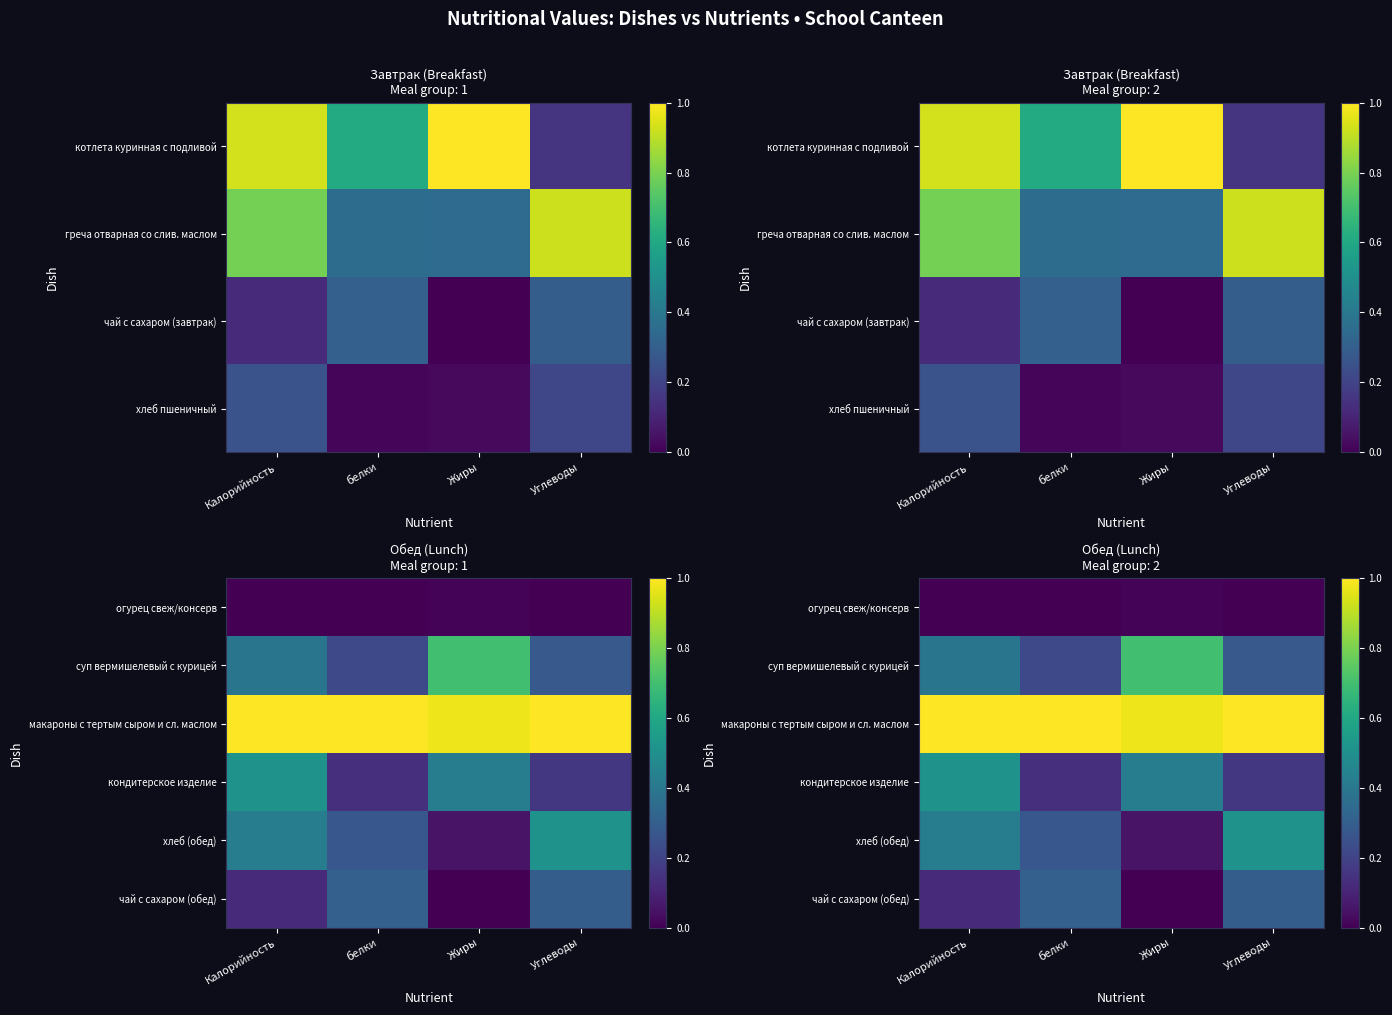

True or false: чай с сахаром (обед) has a value of 0.2 at Калорийность.

False